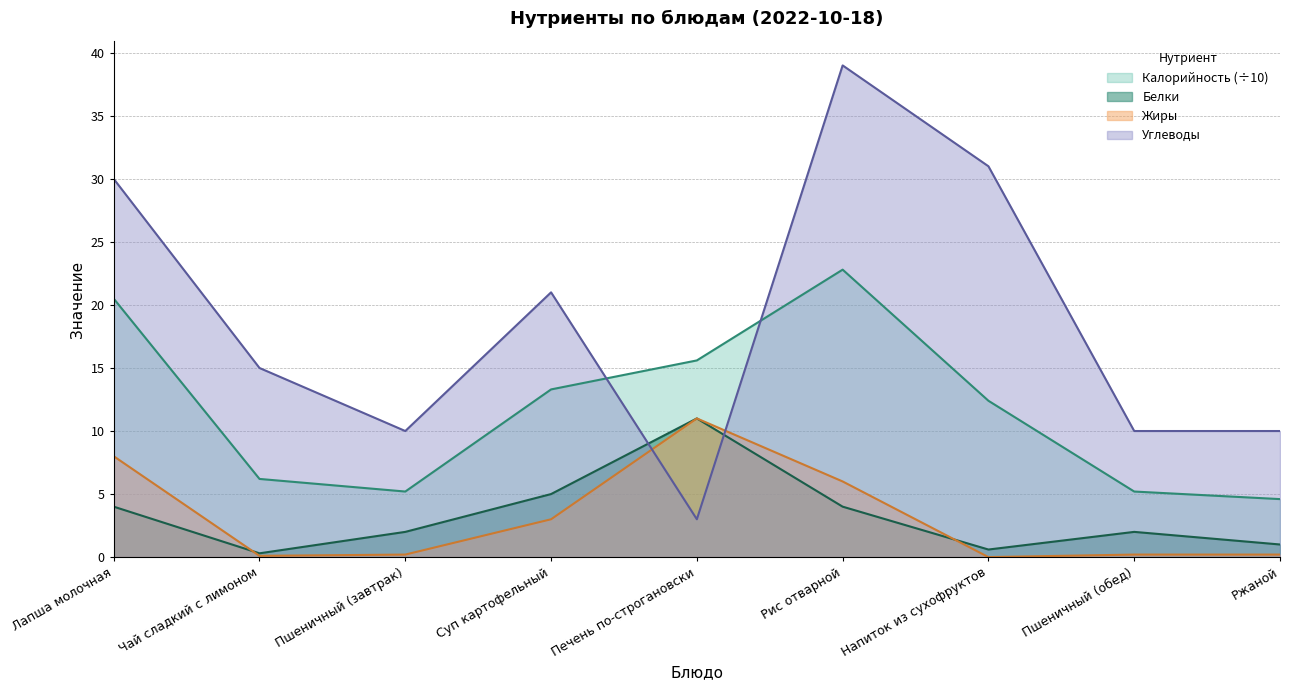

List the series in order of their peak value, highest first.

Углеводы, Калорийность, Белки, Жиры